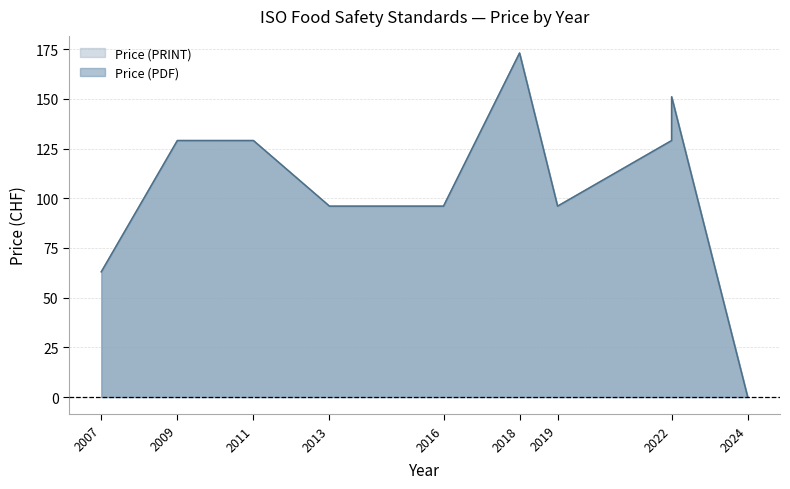

What is the total value across all series at 2019?

192